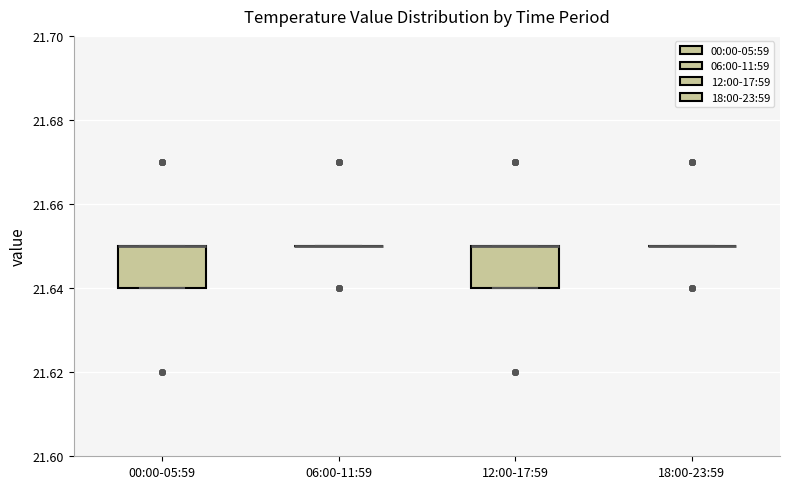

Reading left to right, transcribe this box plot: for each box, give where its median line is, the range the box spans, and where its two whiskers end, as read against the y-axis. The values are not printed on the chart, so give them approximately, as read against the axis.

00:00-05:59: median 21.65 (drawn on the box's upper edge), box 21.64 to 21.65, whiskers 21.64 to 21.65
06:00-11:59: box collapsed to a line at 21.65, whiskers 21.65 to 21.65
12:00-17:59: median 21.65 (drawn on the box's upper edge), box 21.64 to 21.65, whiskers 21.64 to 21.65
18:00-23:59: box collapsed to a line at 21.65, whiskers 21.65 to 21.65